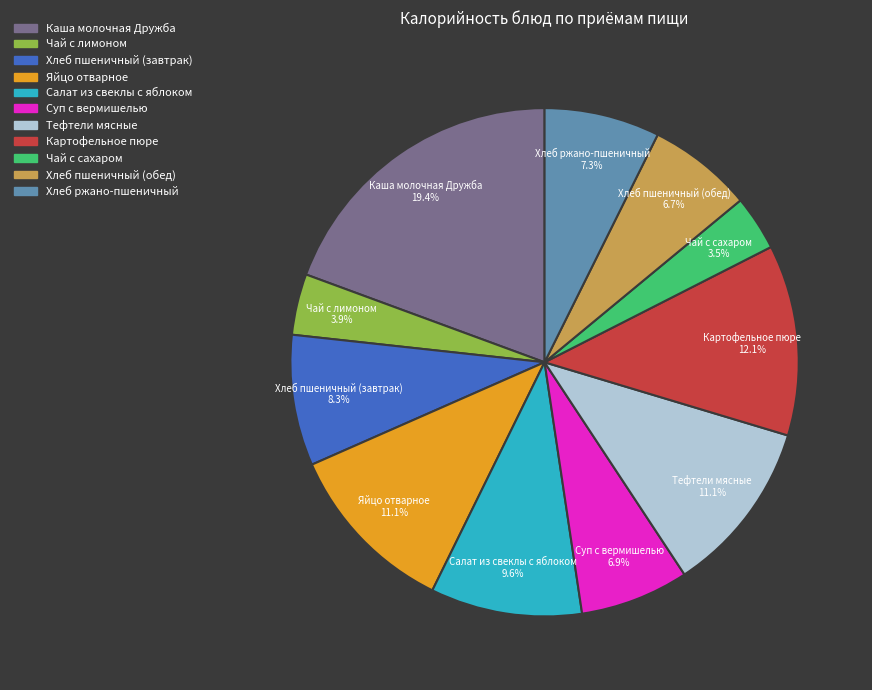

What is the ratio of the value at Хлеб пшеничный (завтрак) to the value at Яйцо отварное?

0.7